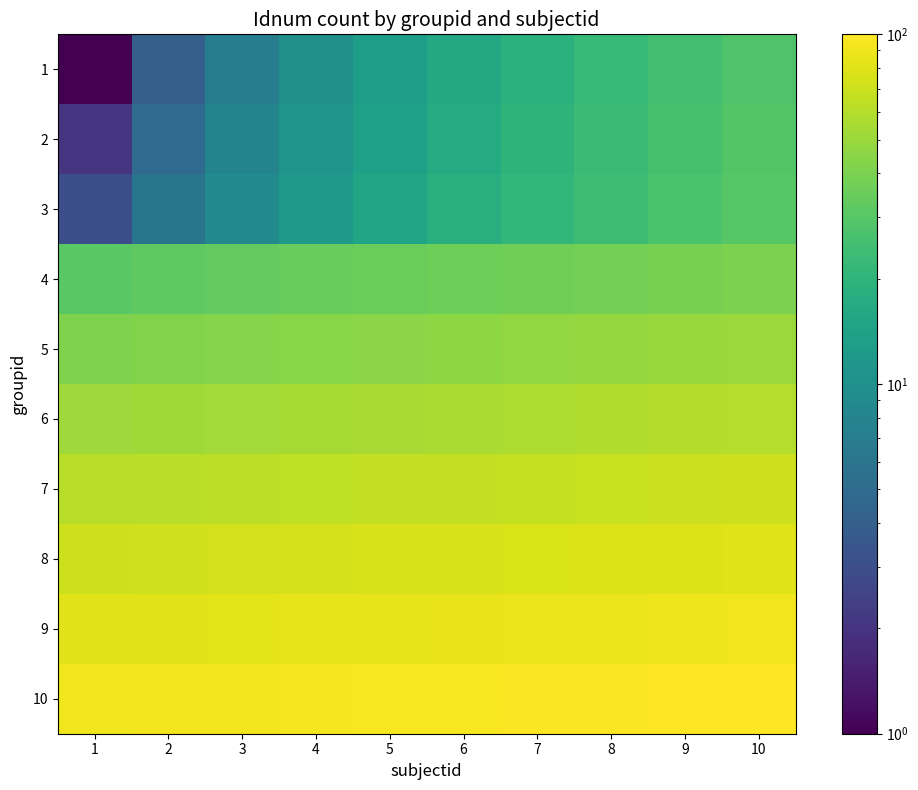

Which series has the widest spread of values?

1